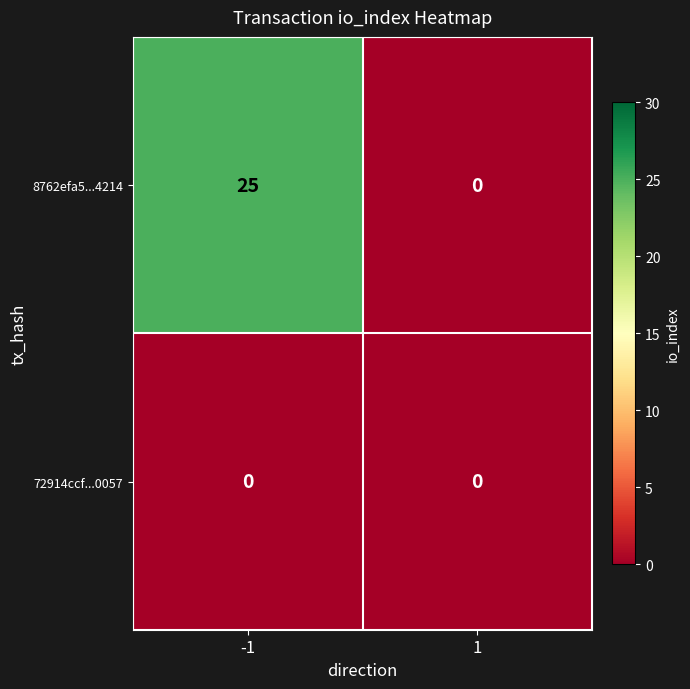

The value of 72914ccf...0057 at 1 is 0. True or false?

True